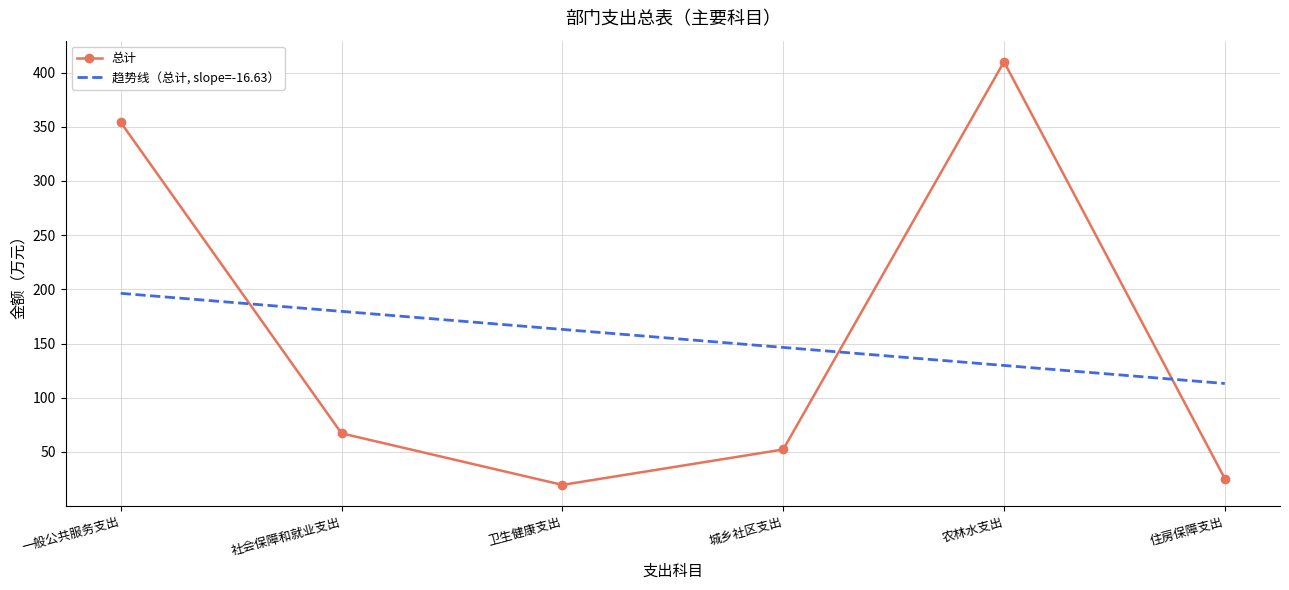

How many values in the 总计 series exceed 67?

3